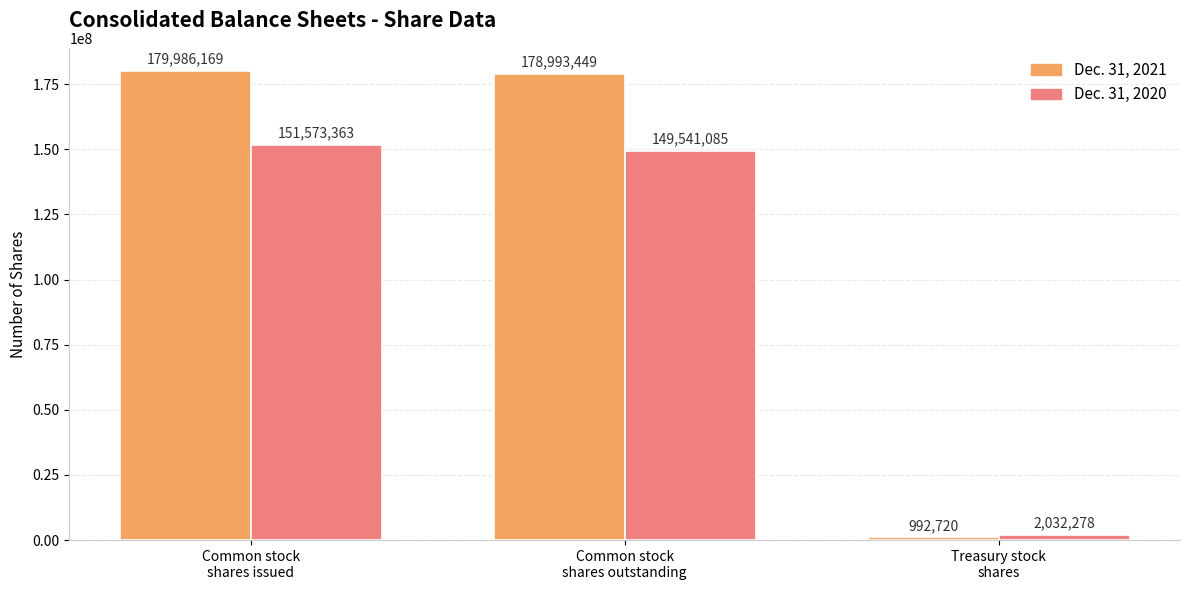

What is the average value of the Dec. 31, 2021 series?

119990779